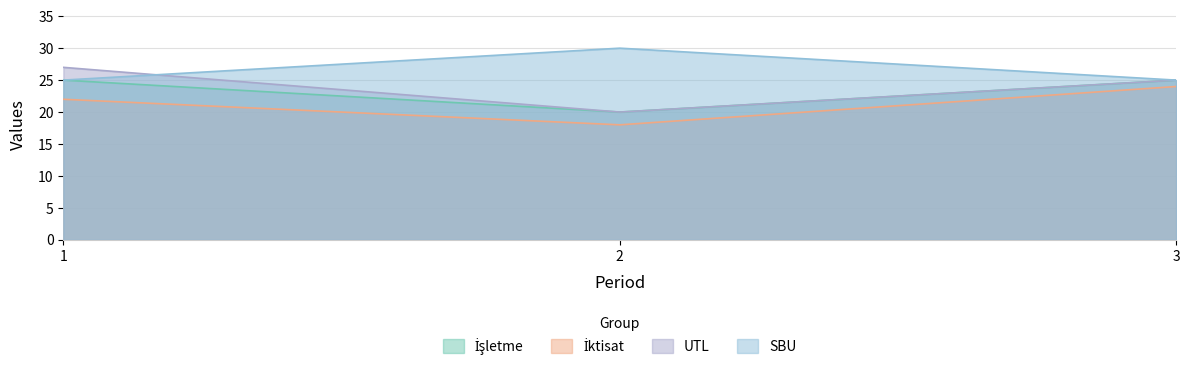

Which series has the largest range (max minus min)?

UTL